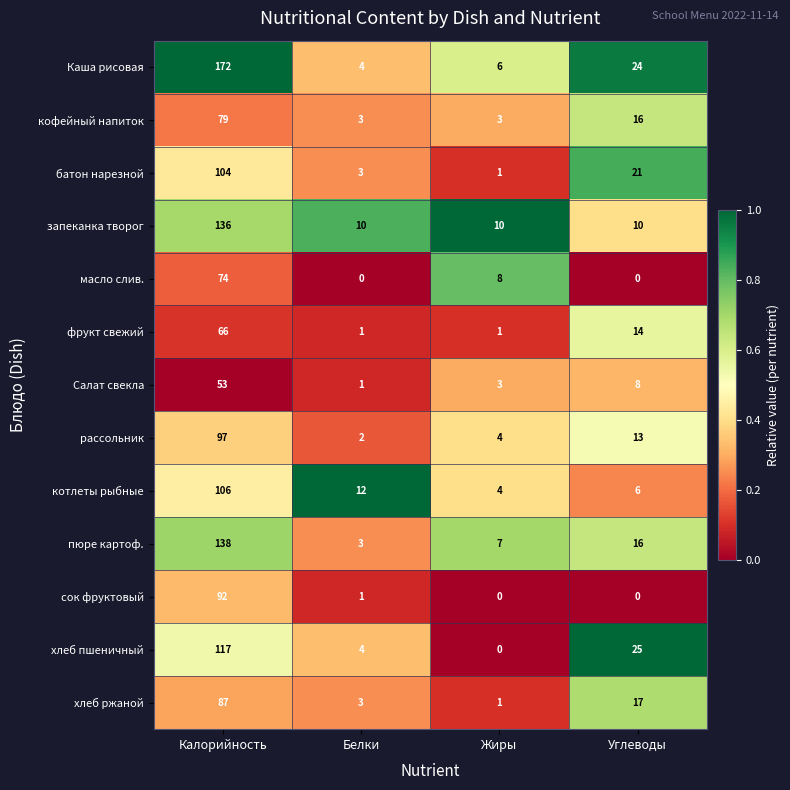

Rank the series at Калорийность from lowest to highest value.

Салат свекла, фрукт свежий, масло слив., кофейный напиток, хлеб ржаной, сок фруктовый, рассольник, батон нарезной, котлеты рыбные, хлеб пшеничный, запеканка творог, пюре картоф., Каша рисовая